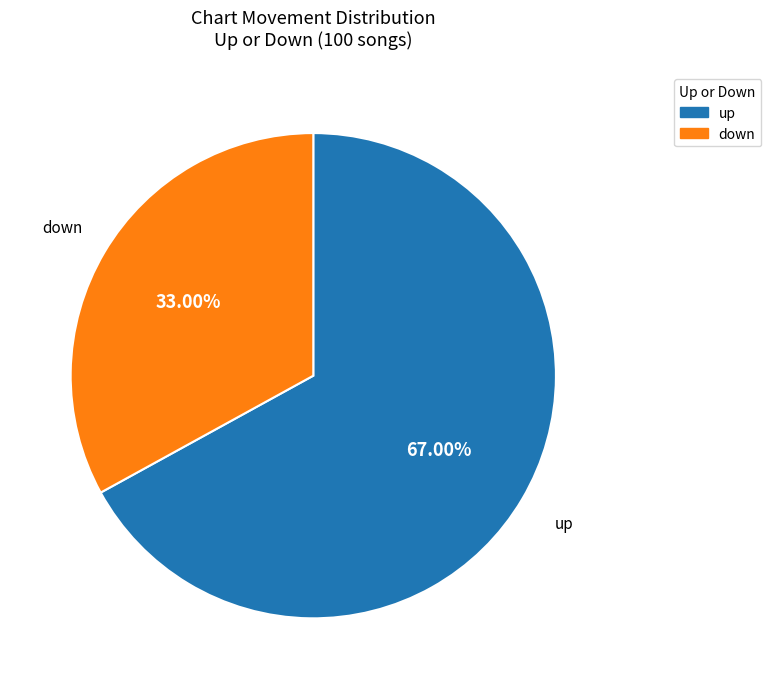

Approximately how many times larger is the value at down compared to up?

0.5